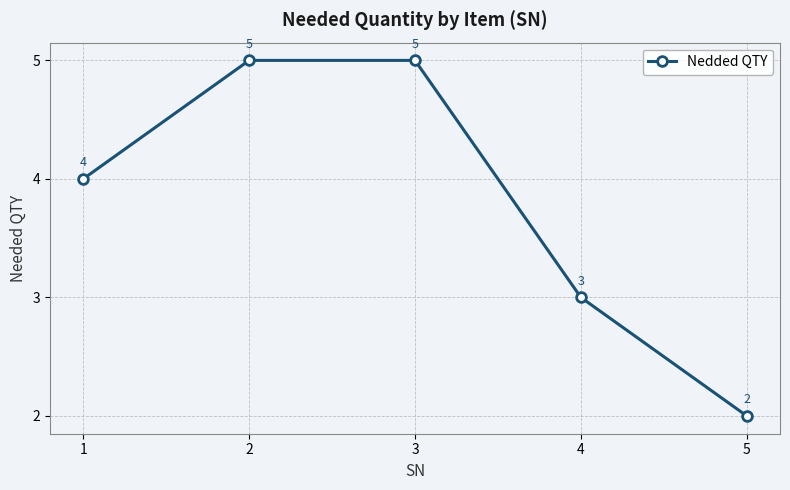

What is the minimum value shown in the chart?

2